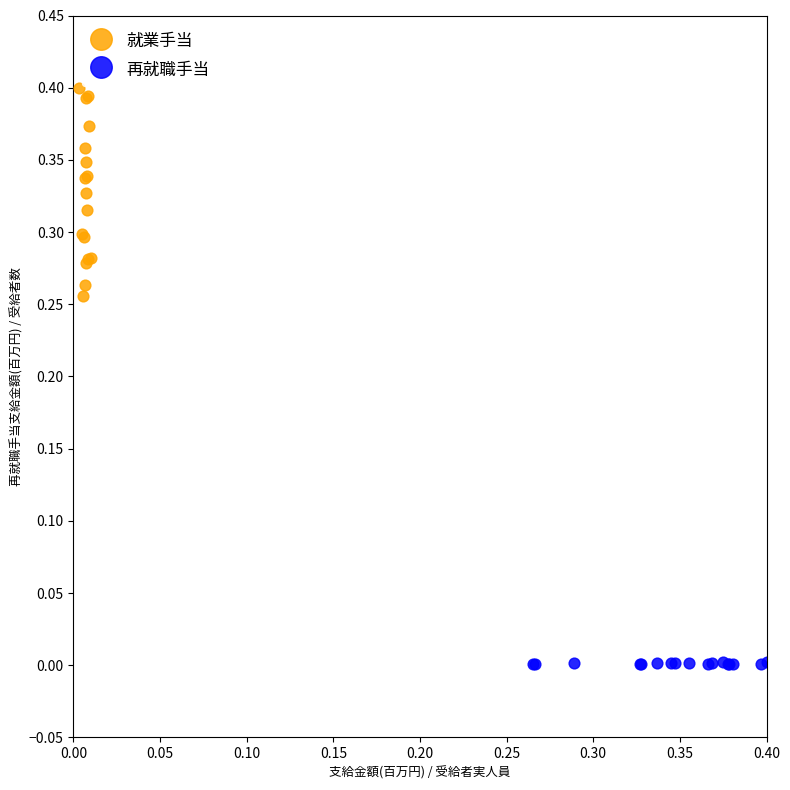

What are all the series names shown in the legend?

就業手当, 再就職手当